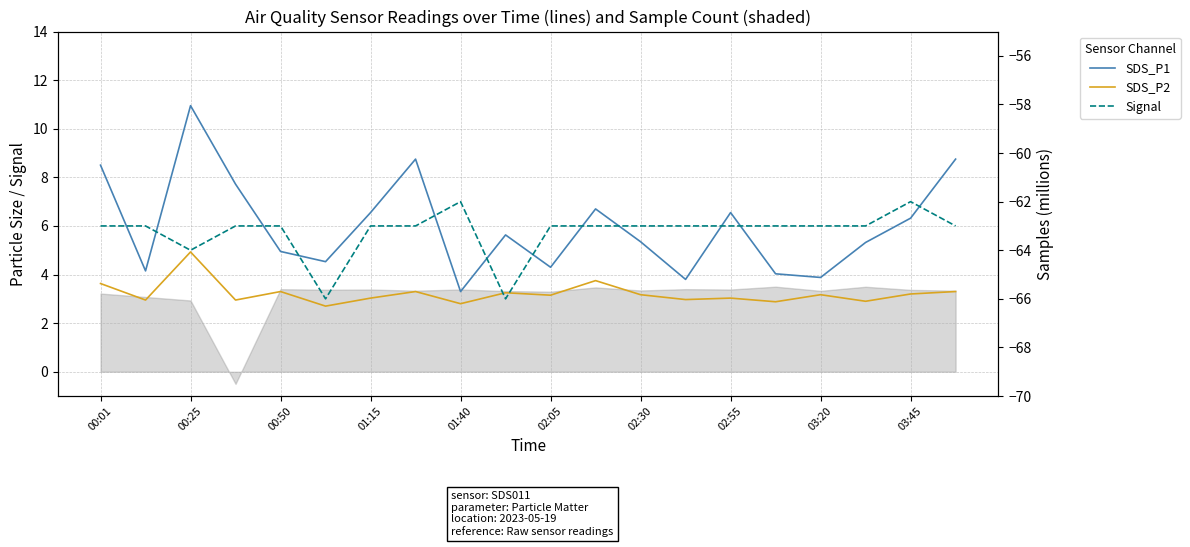

True or false: SDS_P2 and Signal cross at least once.

False